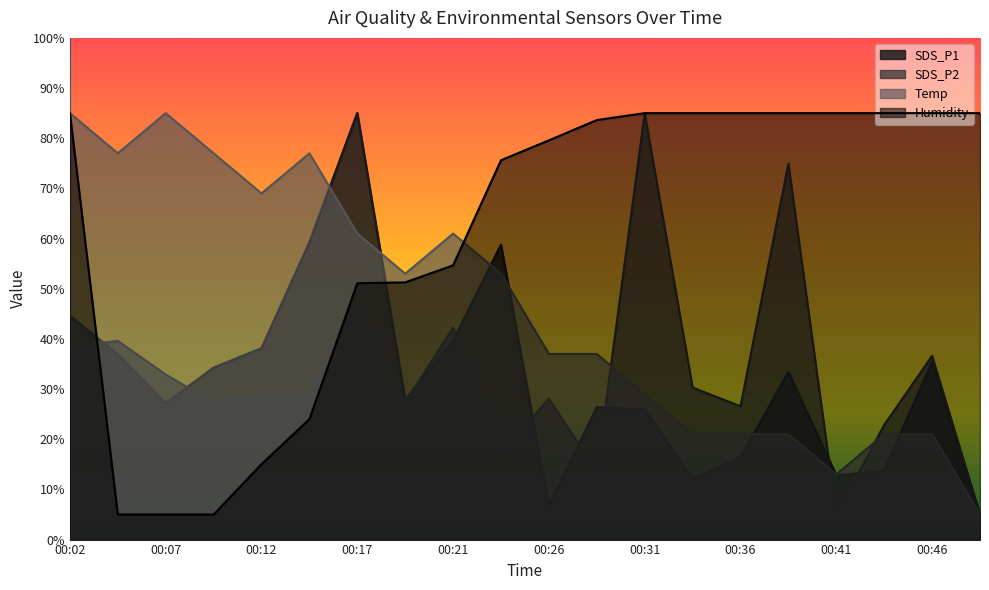

Between 00:04 and 00:31, which series saw the biggest shift?

Humidity